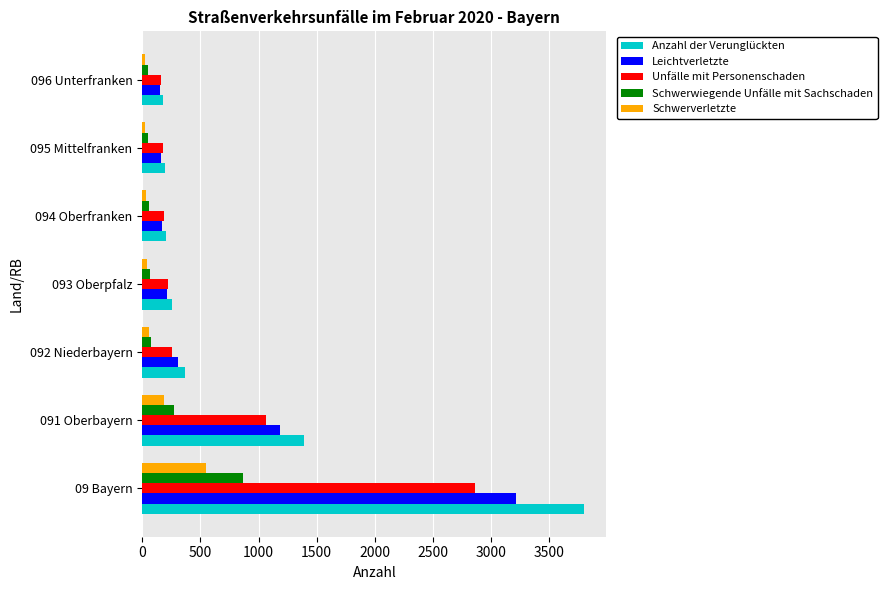

What is the difference between the second highest and second lowest values in the Leichtverletzte series?

1025